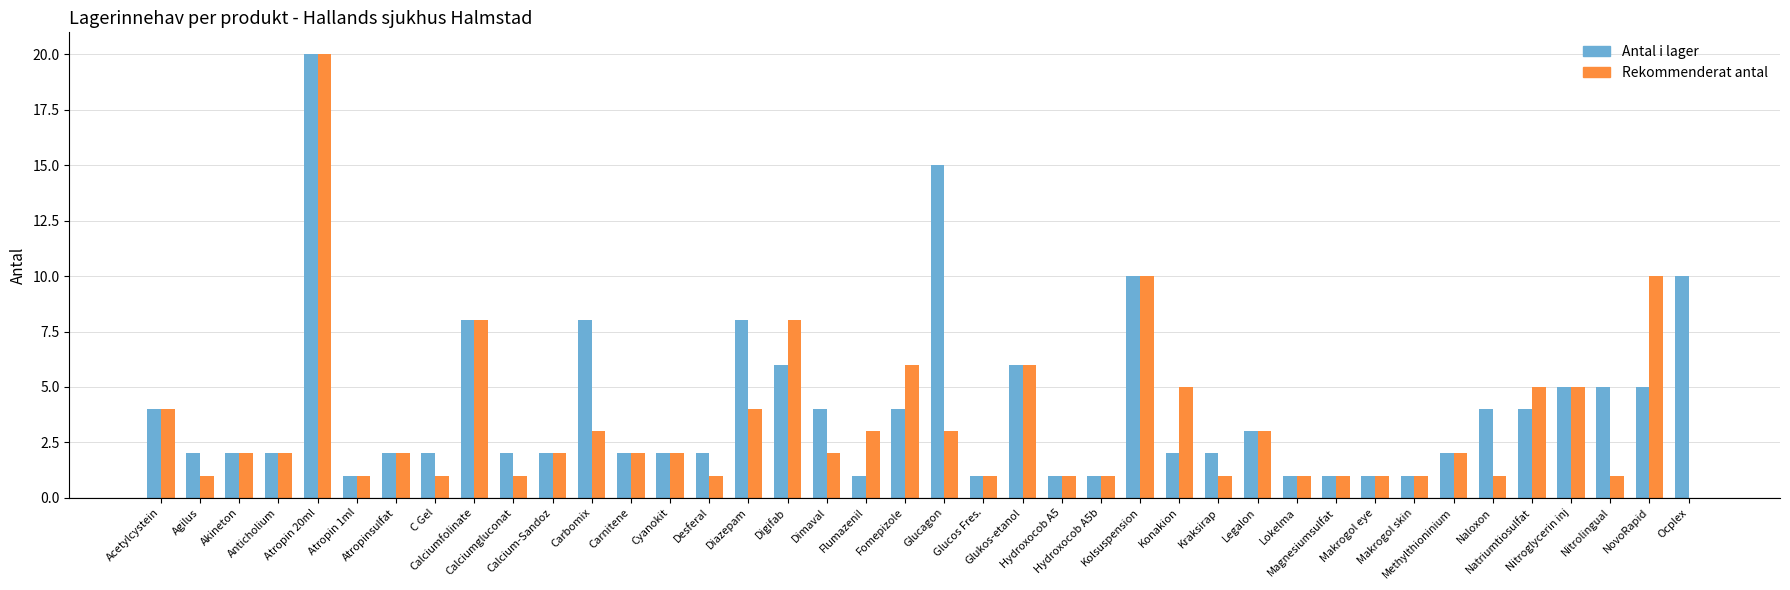

What are all the series names shown in the legend?

Antal i lager, Rekommenderat antal